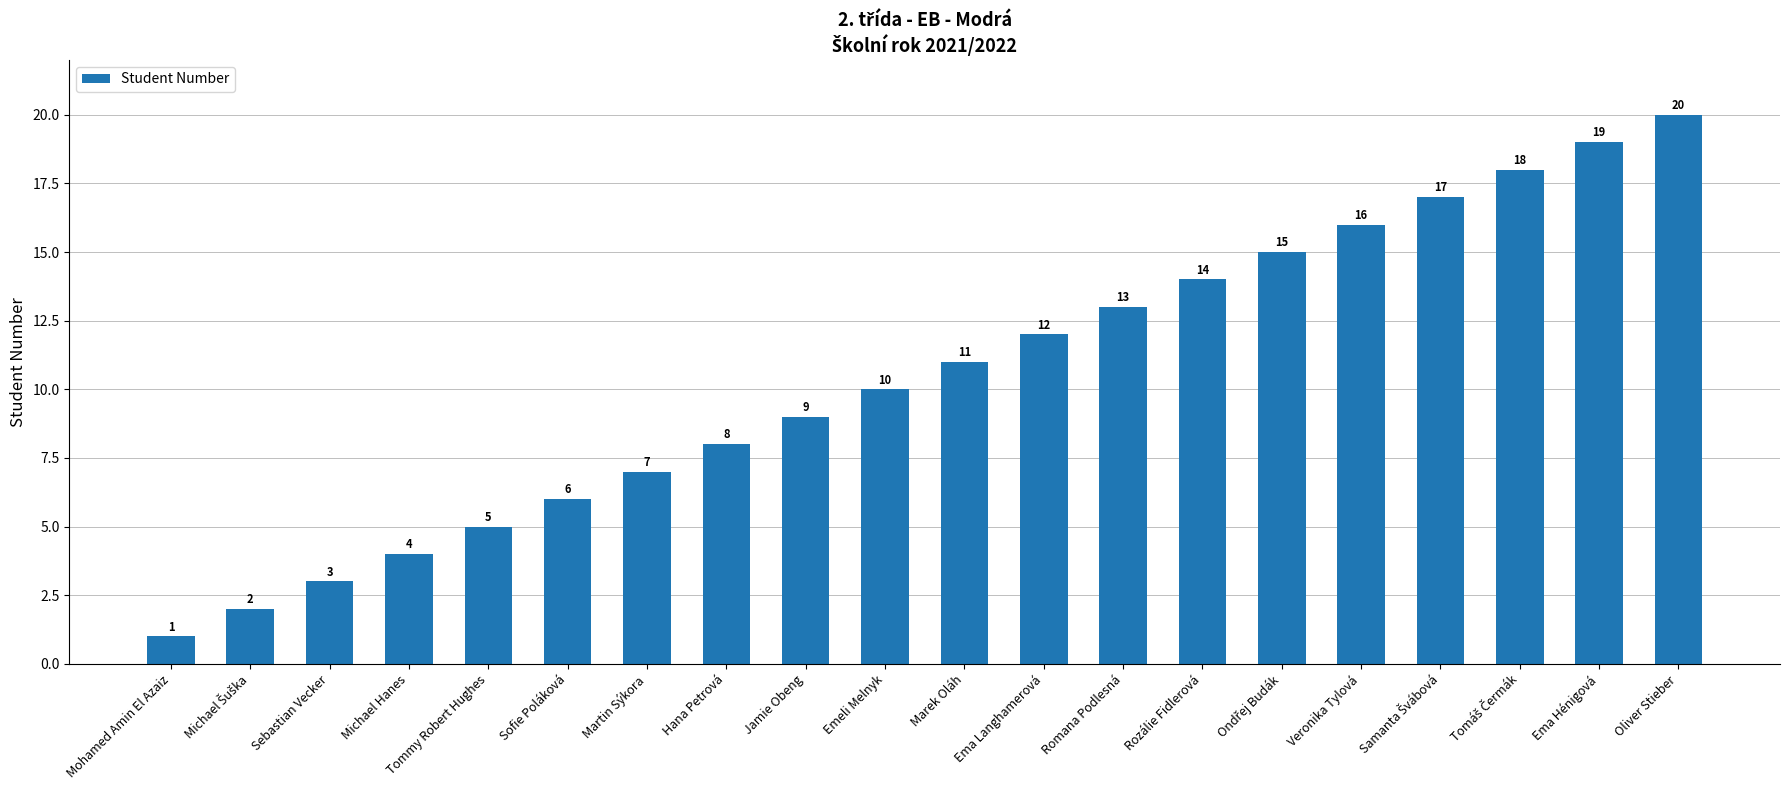

What is the minimum value shown in the chart?

1